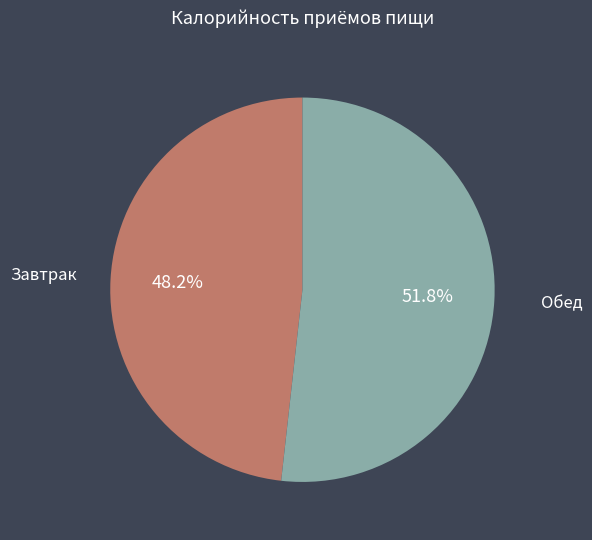

How many segments does this pie chart have?

2